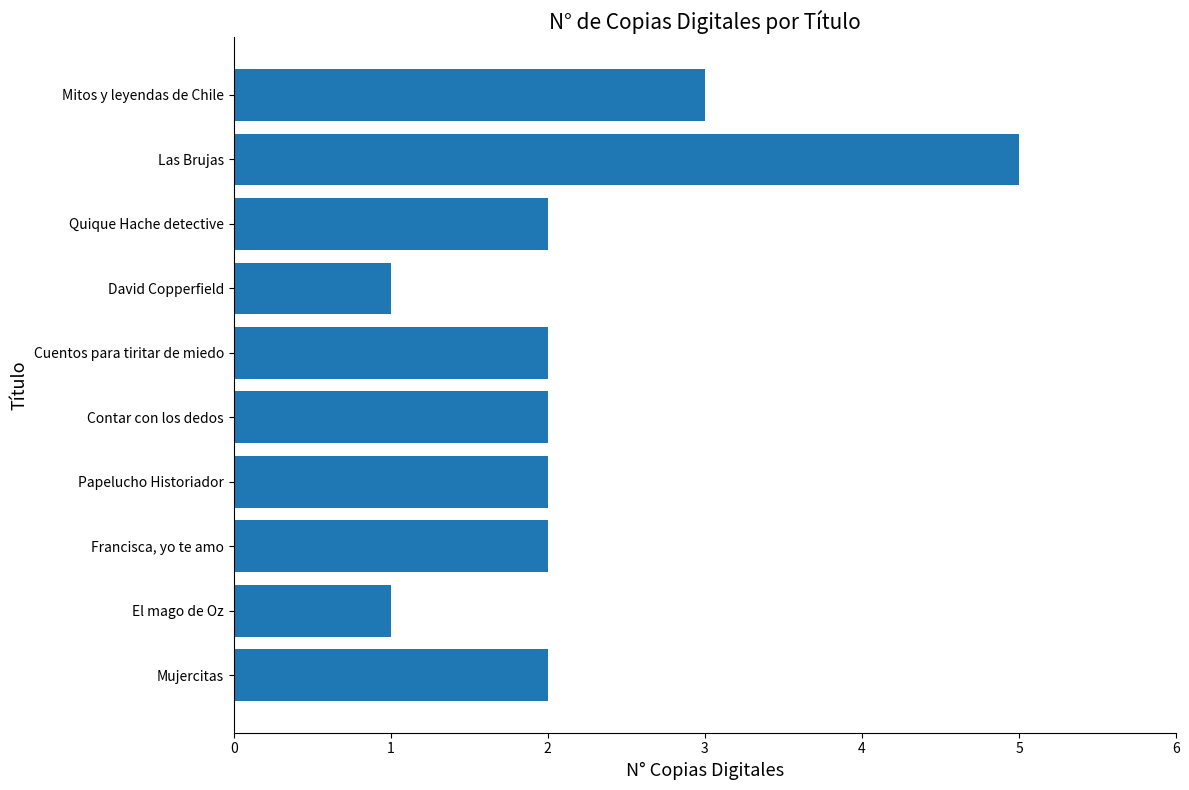

The chart shows a value of 1 at Las Brujas. True or false?

False